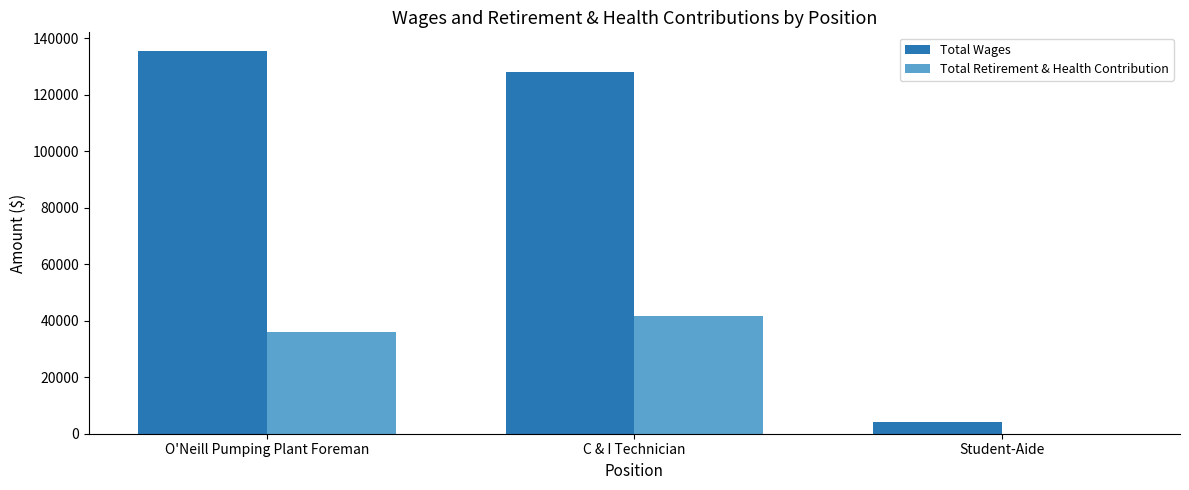

Is the value of Total Retirement & Health Contribution at O'Neill Pumping Plant Foreman greater than the value of Total Wages at O'Neill Pumping Plant Foreman?

No